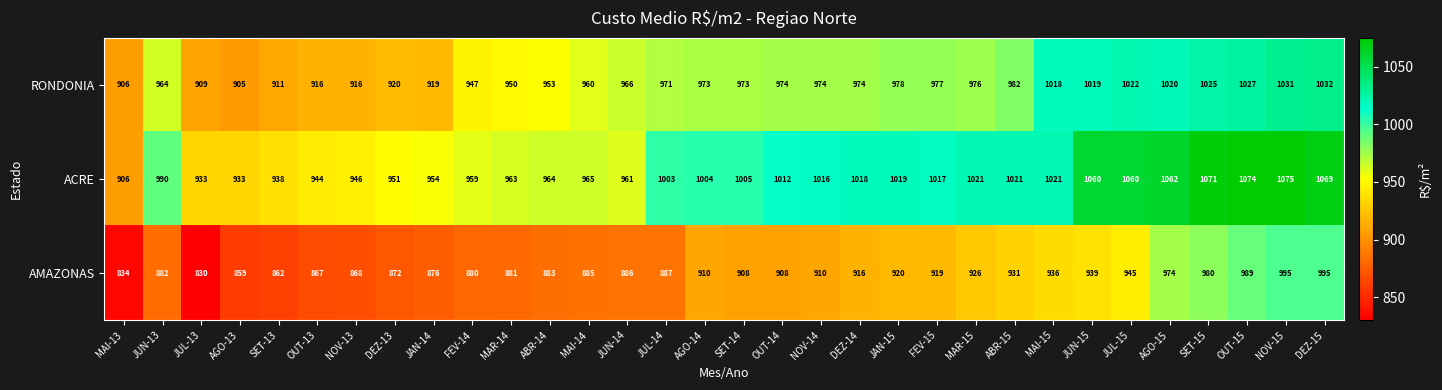

True or false: RONDONIA has a value of 964 at JUN-13.

True